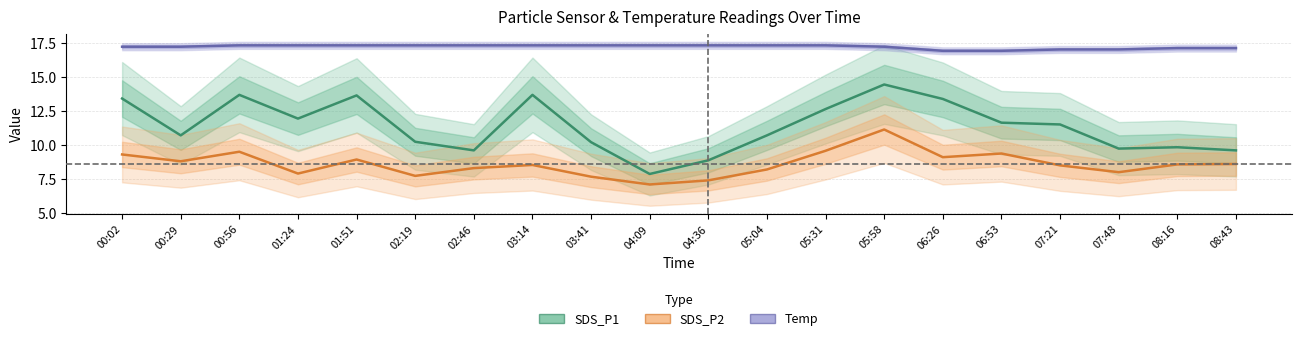

What is the maximum value for SDS_P2?

11.1